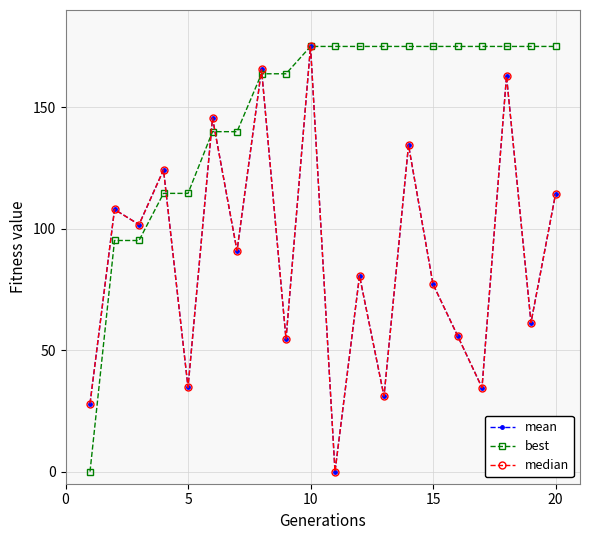

Does the chart display data point markers on the line(s)?

Yes